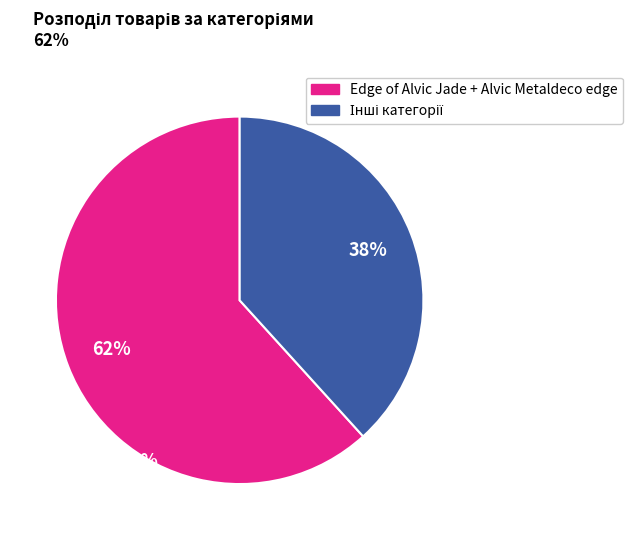

To the nearest percent, what is the average slice percentage?

50%